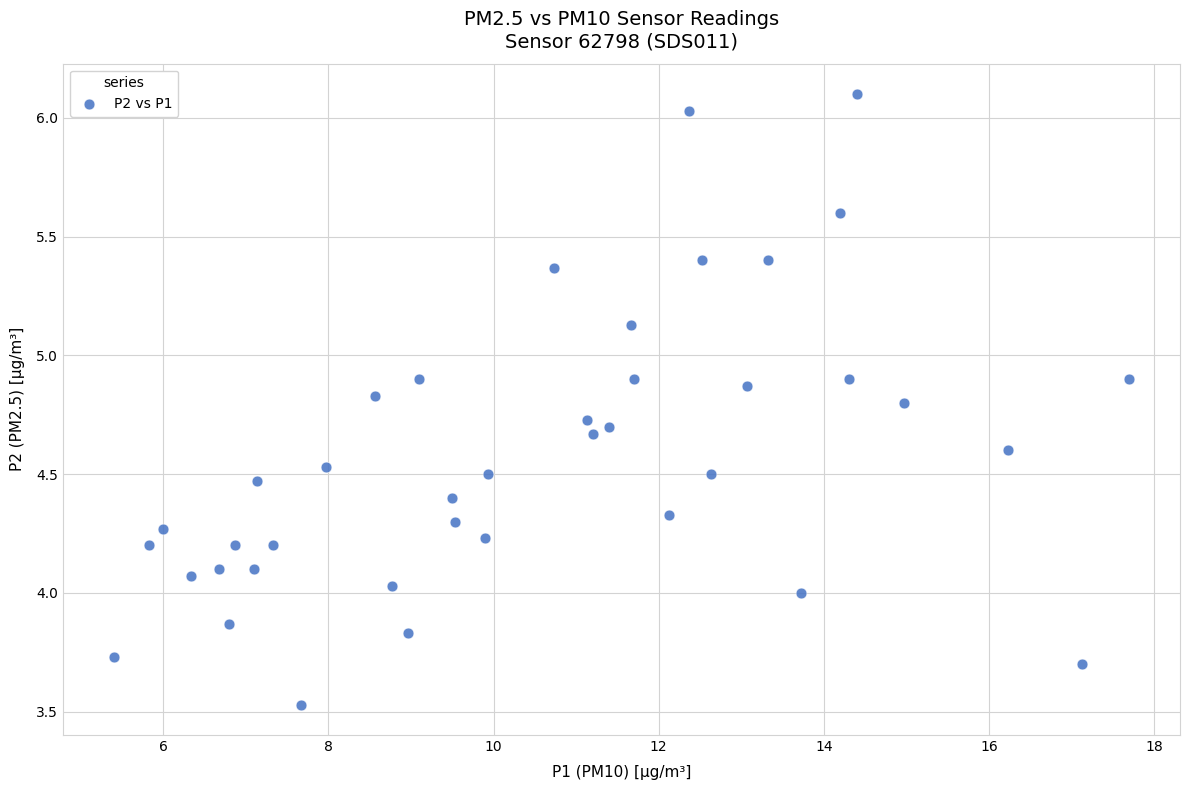

What is the range of X values (max minus min)?

12.3